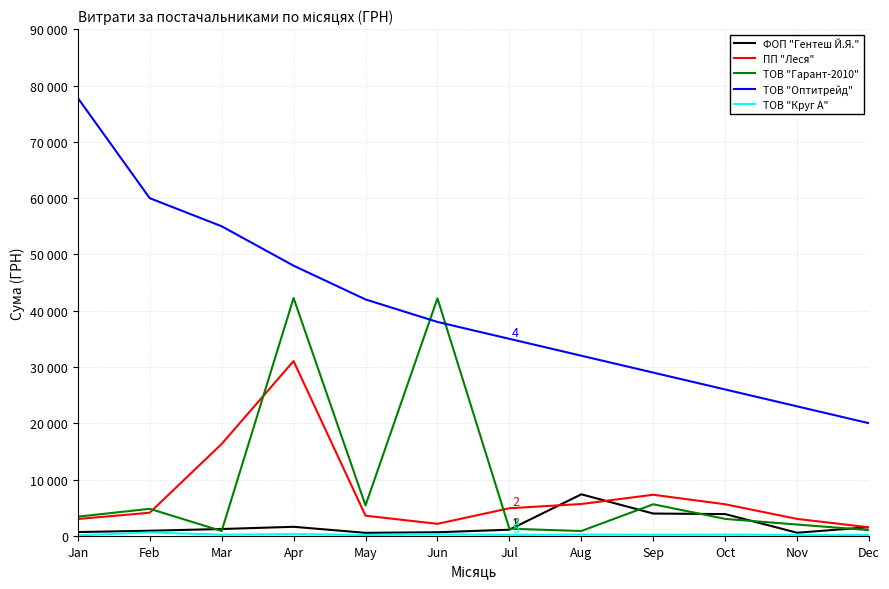

Does the chart have visible grid lines?

Yes